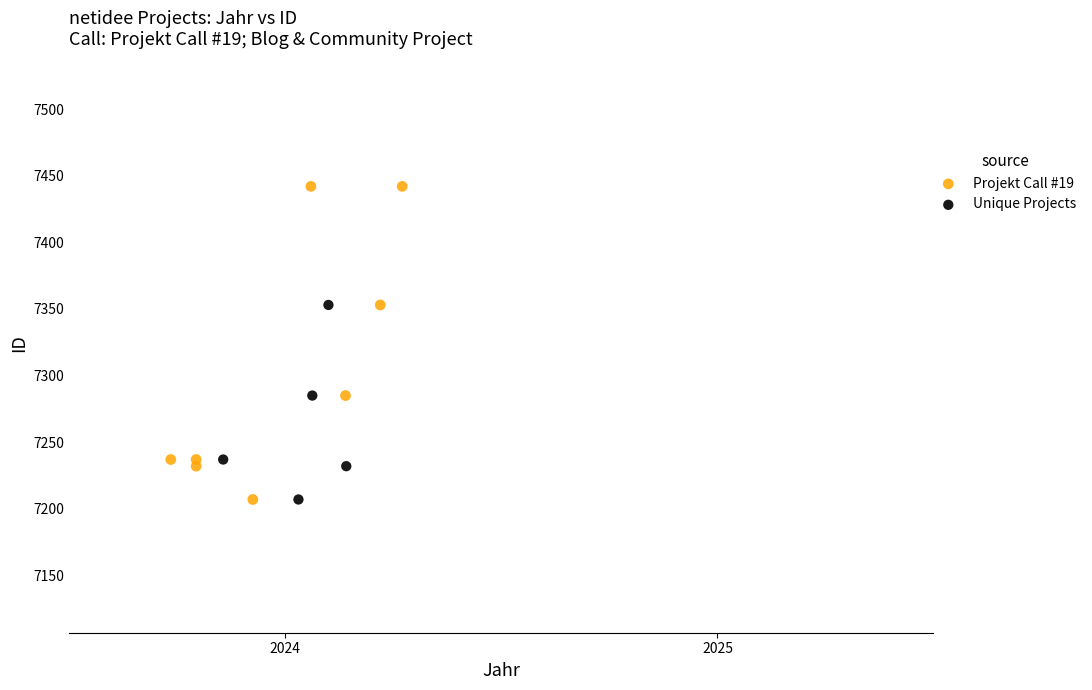

Which series has the widest spread of Y values?

Projekt Call #19